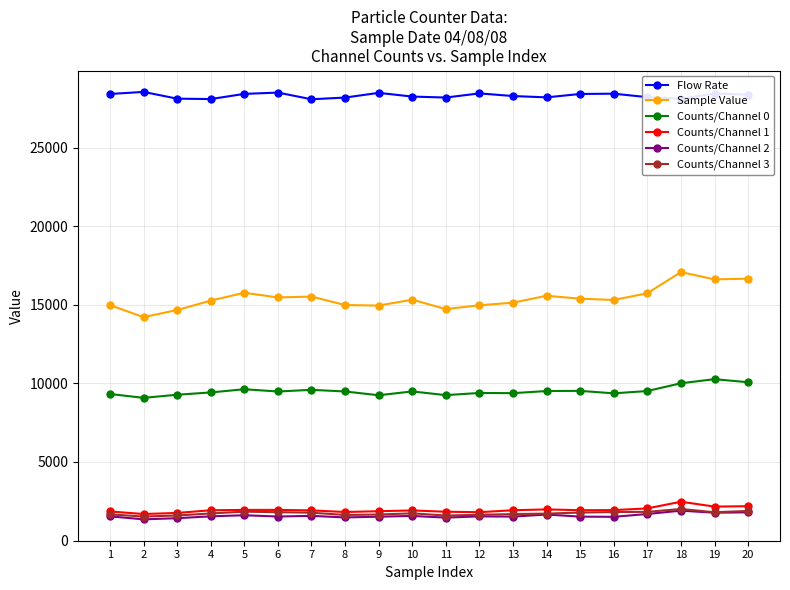

At how many categories does at least one series exceed 9332?

20